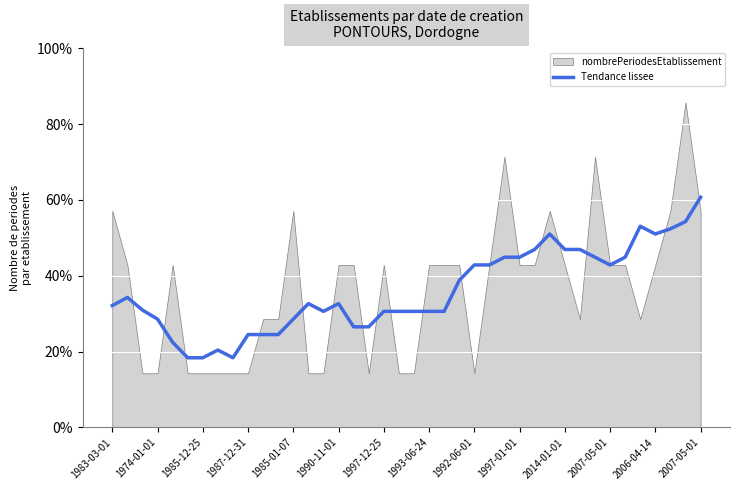

How many interior local valleys (lower than both neighbors) does the data have?

4